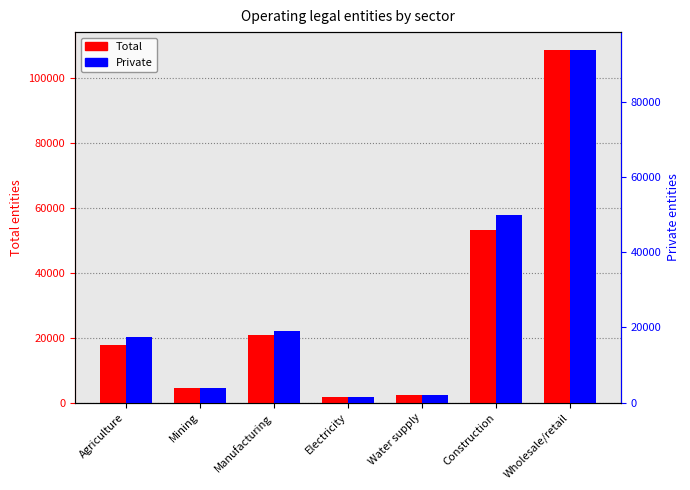

What is the difference between the second highest and second lowest values in the Private series?

47892